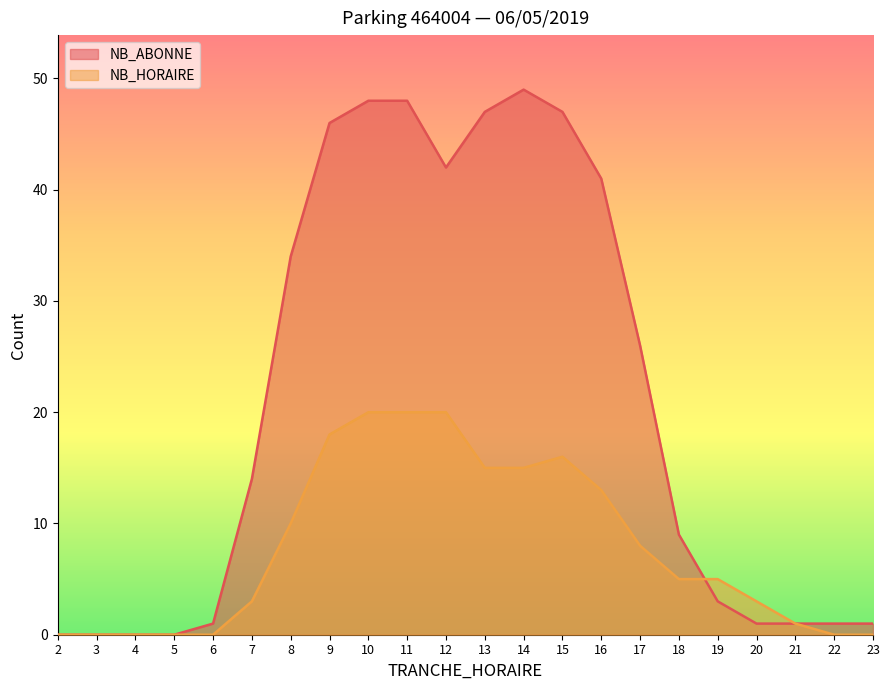

What is the highest value of the NB_HORAIRE series?

20